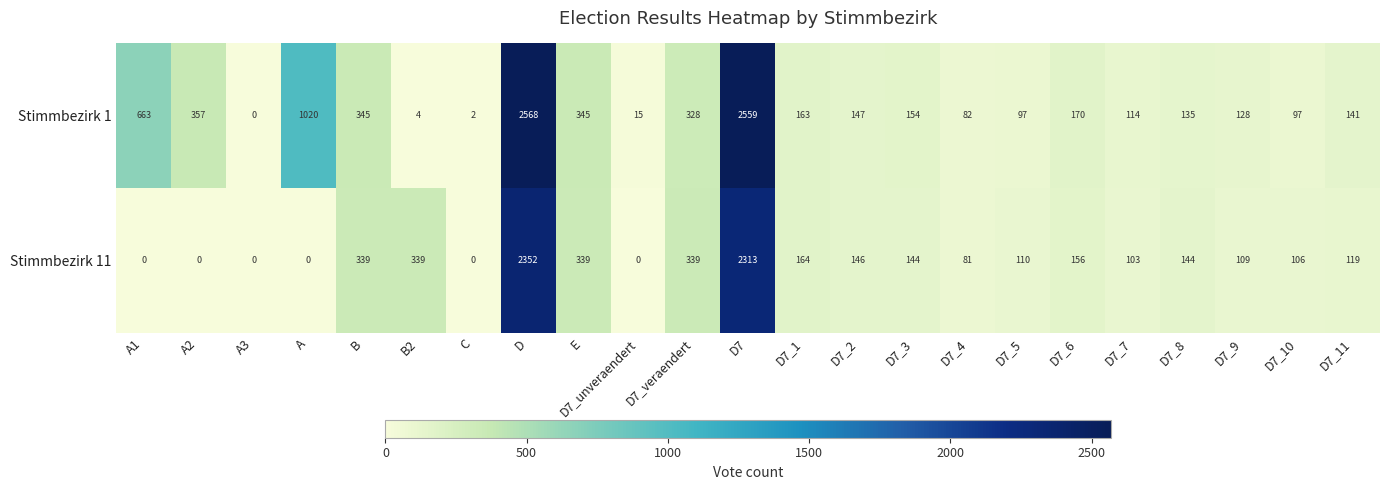

List the series in order of their overall mean, lowest first.

Stimmbezirk 11, Stimmbezirk 1